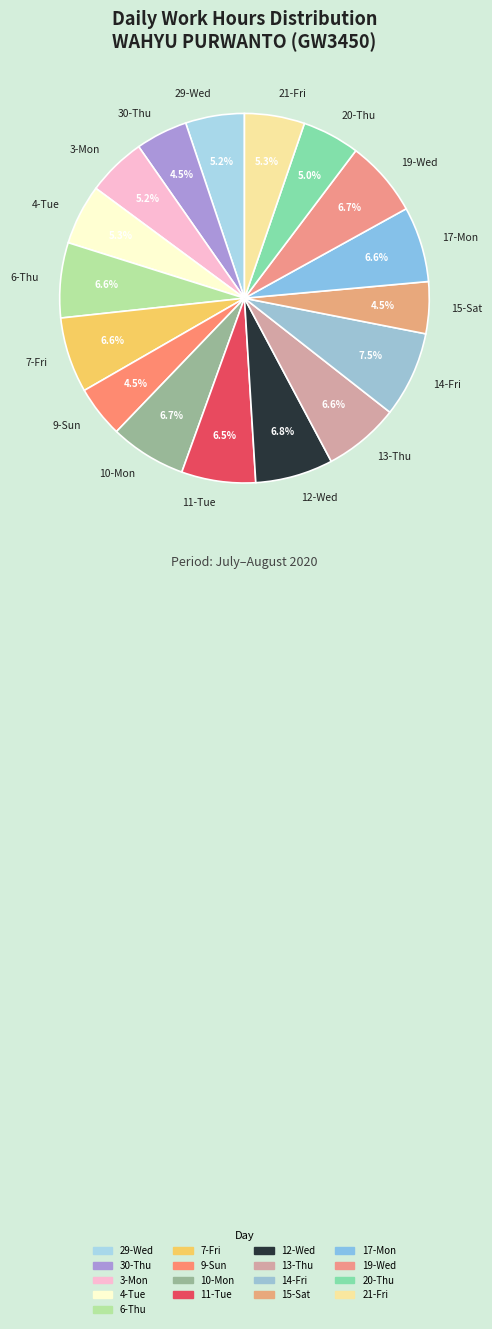

What is the ratio of the value at 11-Tue to the value at 19-Wed?

1.0